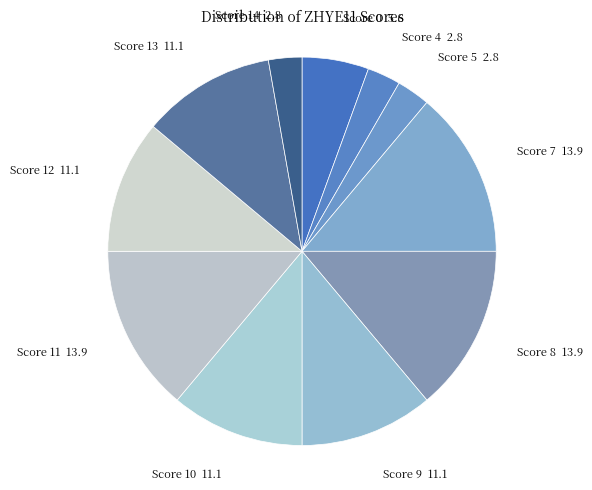

Is the sum of Score 5 and Score 12 greater than half?

No